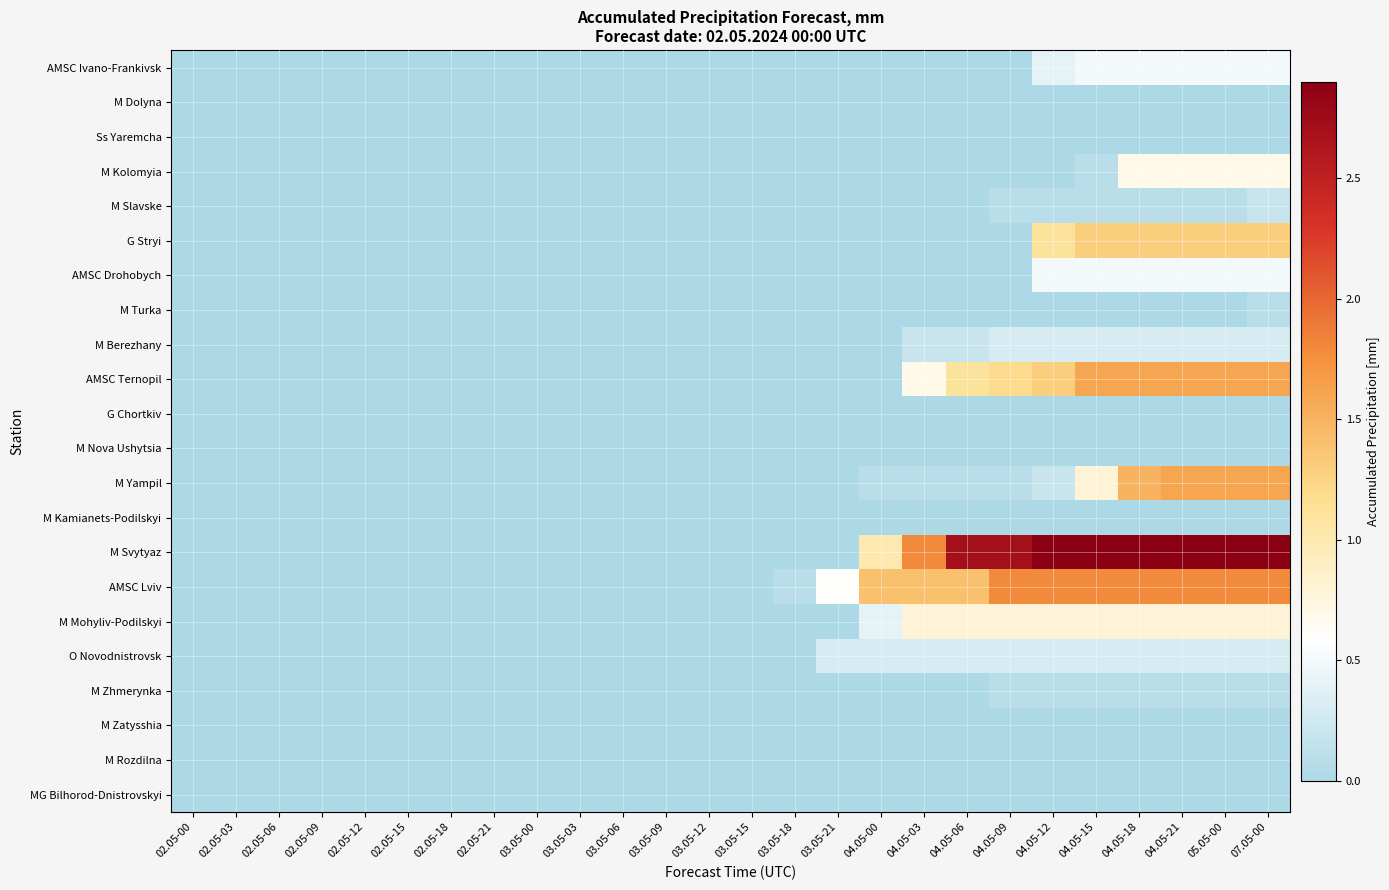

At 05.05-00, list the series in order from largest to smallest.

M Svytyaz, AMSC Lviv, AMSC Ternopil, M Yampil, G Stryi, M Mohyliv-Podilskyi, M Kolomyia, AMSC Ivano-Frankivsk, AMSC Drohobych, M Berezhany, O Novodnistrovsk, M Slavske, M Zhmerynka, M Dolyna, Ss Yaremcha, M Turka, G Chortkiv, M Nova Ushytsia, M Kamianets-Podilskyi, M Zatysshia, M Rozdilna, MG Bilhorod-Dnistrovskyi